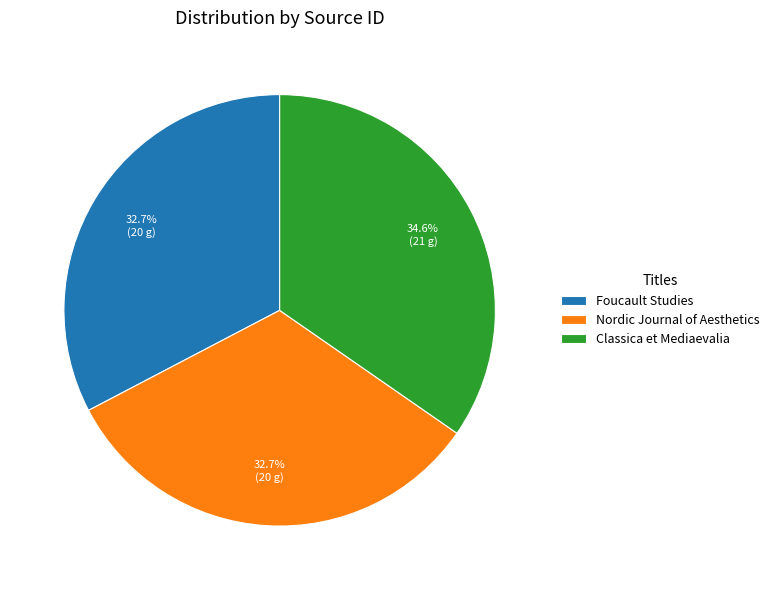

To the nearest percent, what portion does Classica et Mediaevalia represent?

35%